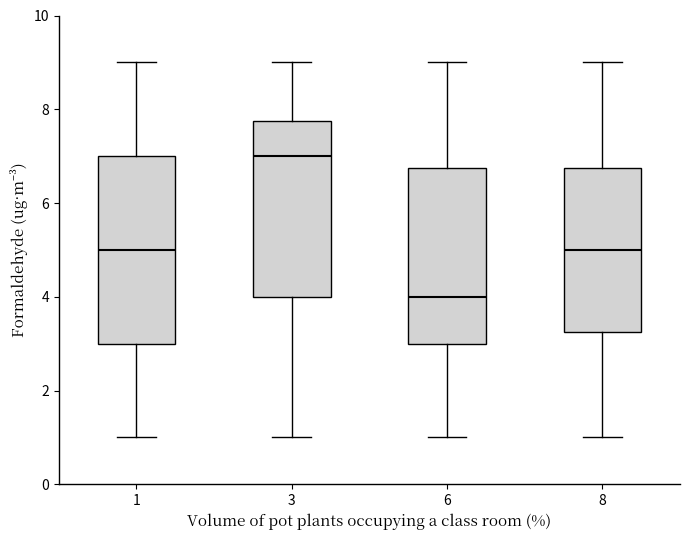

Which box's median line is the lowest?

6